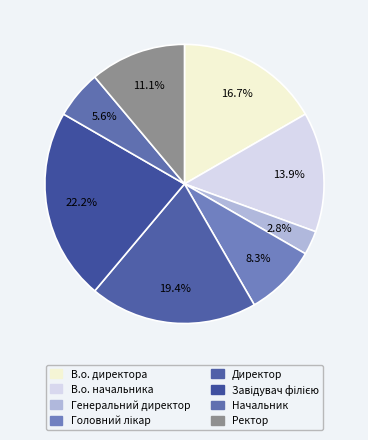

How many slices are in this pie chart?

8